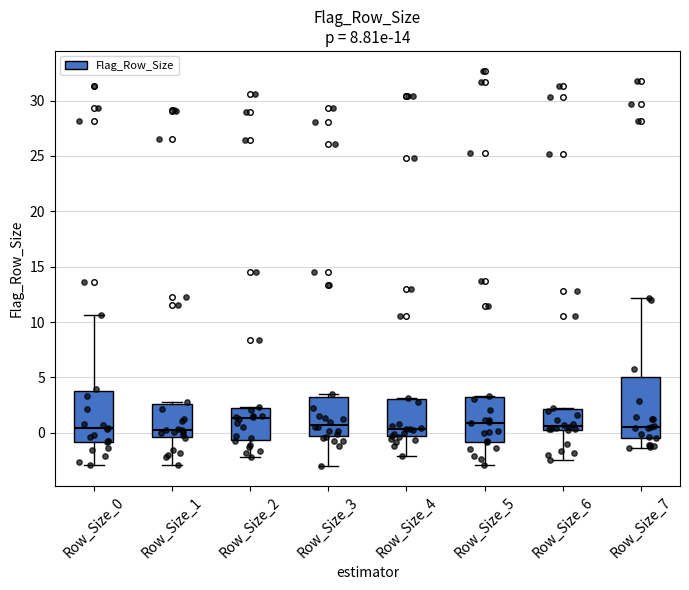

Which box is the tallest, from its lower edge to its upper edge?

Row_Size_7